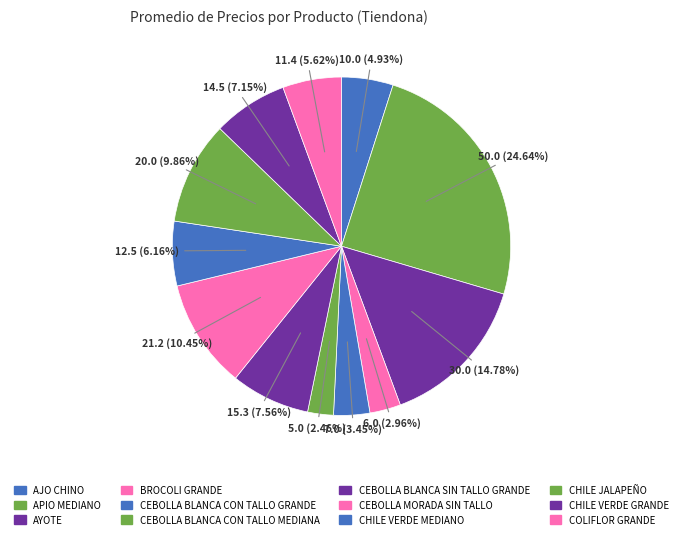

What is the largest slice in the pie chart?

APIO MEDIANO